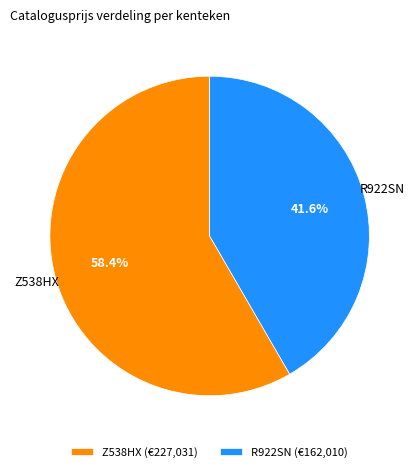

How many slices are in this pie chart?

2